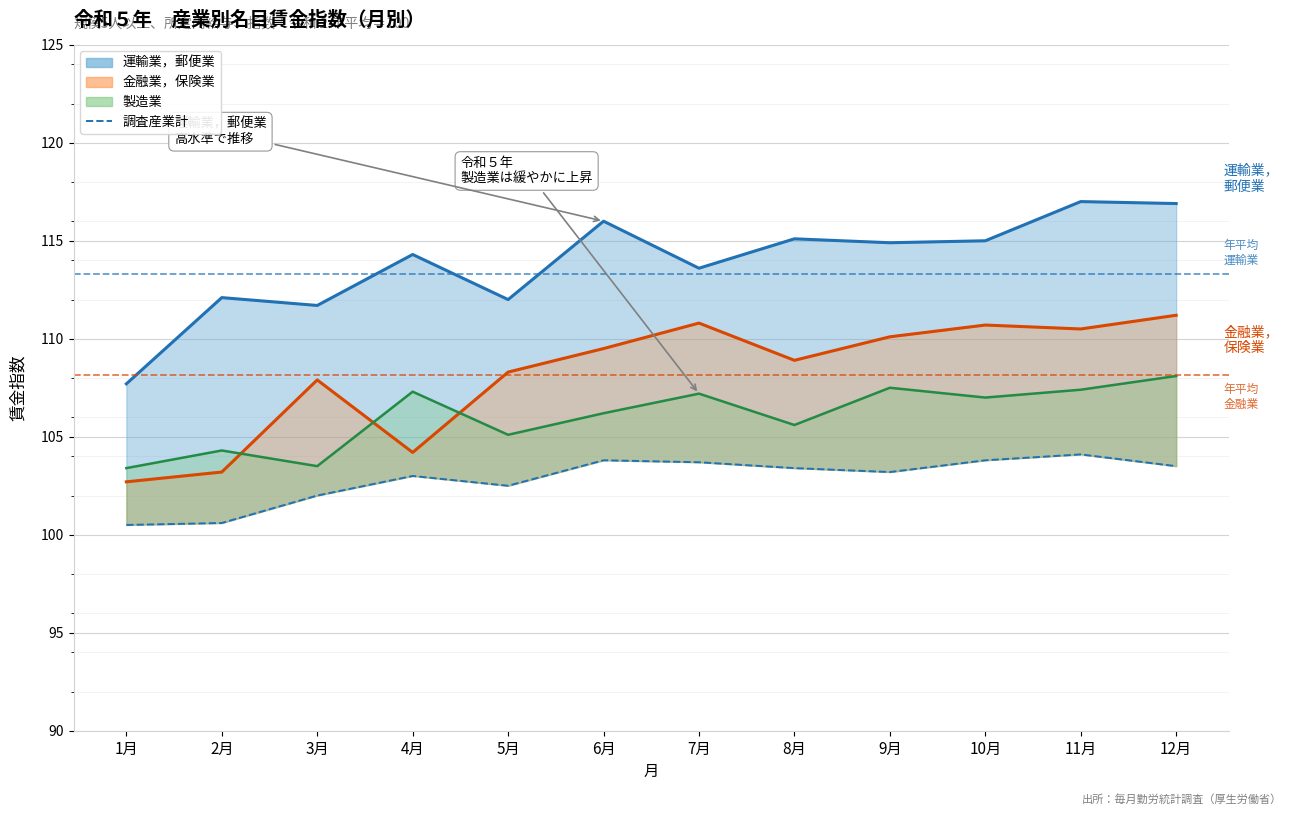

Which label corresponds to the largest value in the chart?

11月